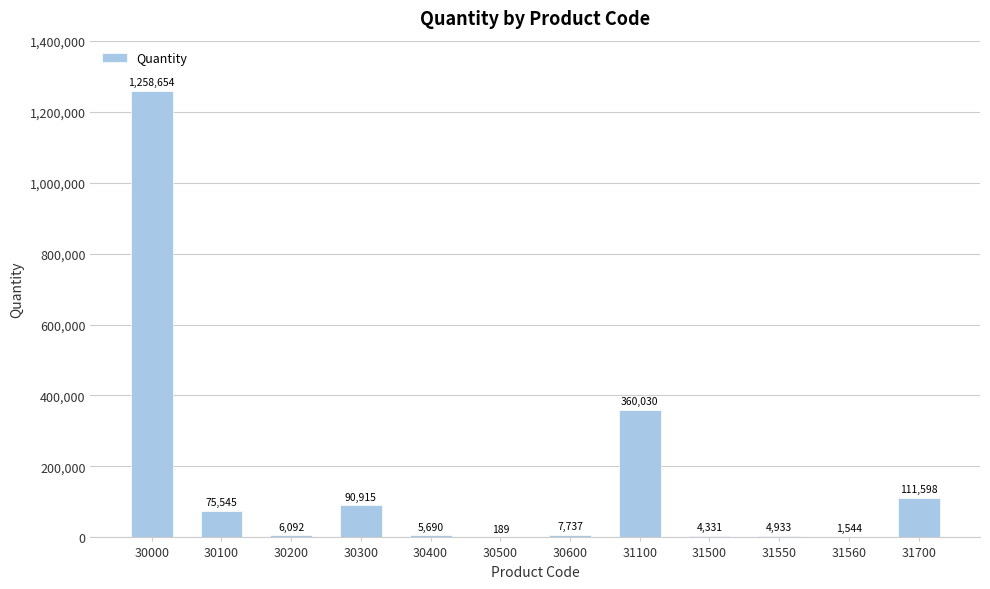

What is the sum of all values?

1927258